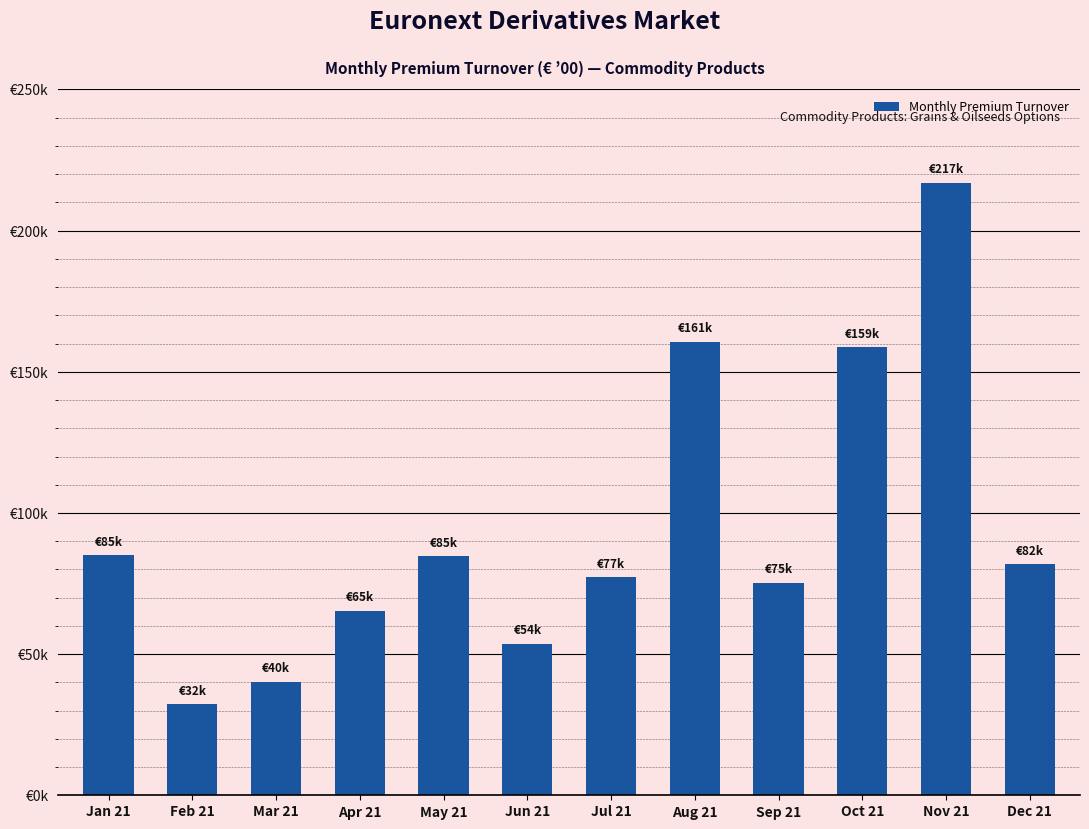

Does the chart contain any negative values?

No